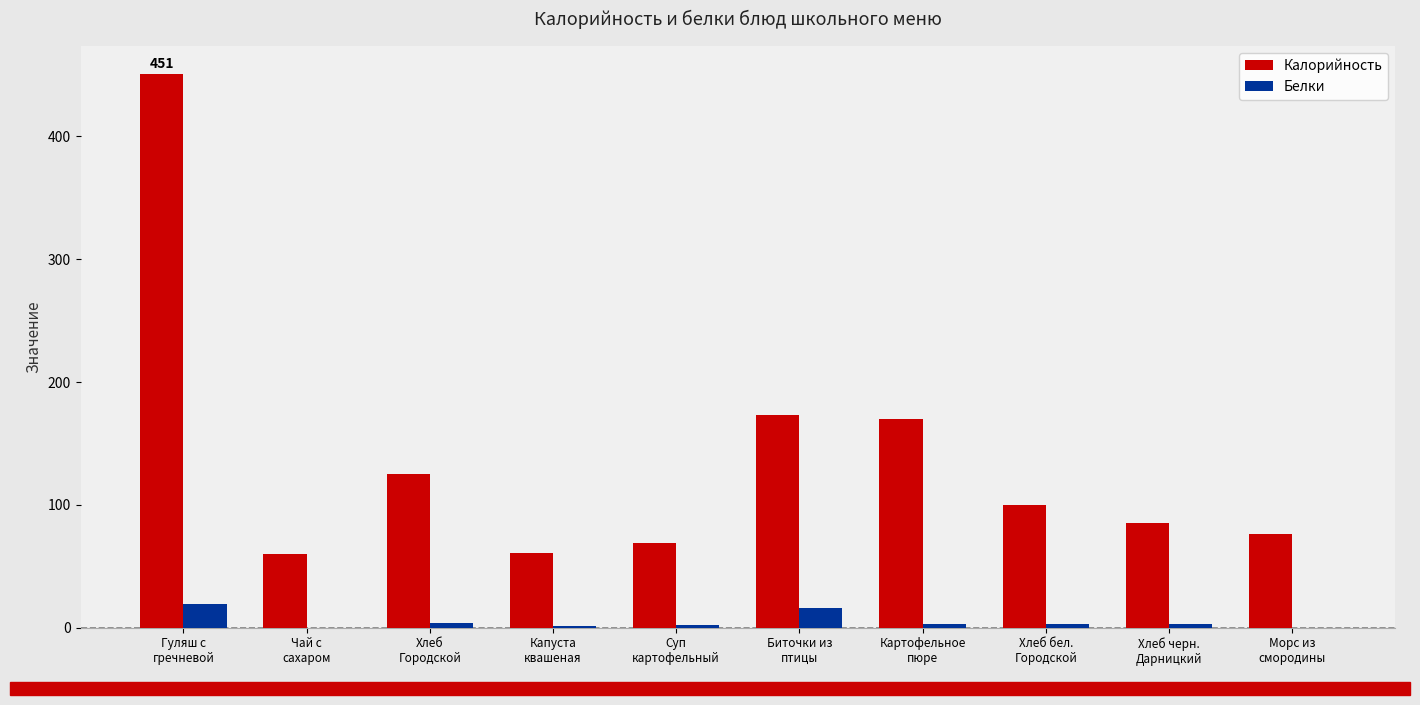

What is the greatest value displayed?

451.0